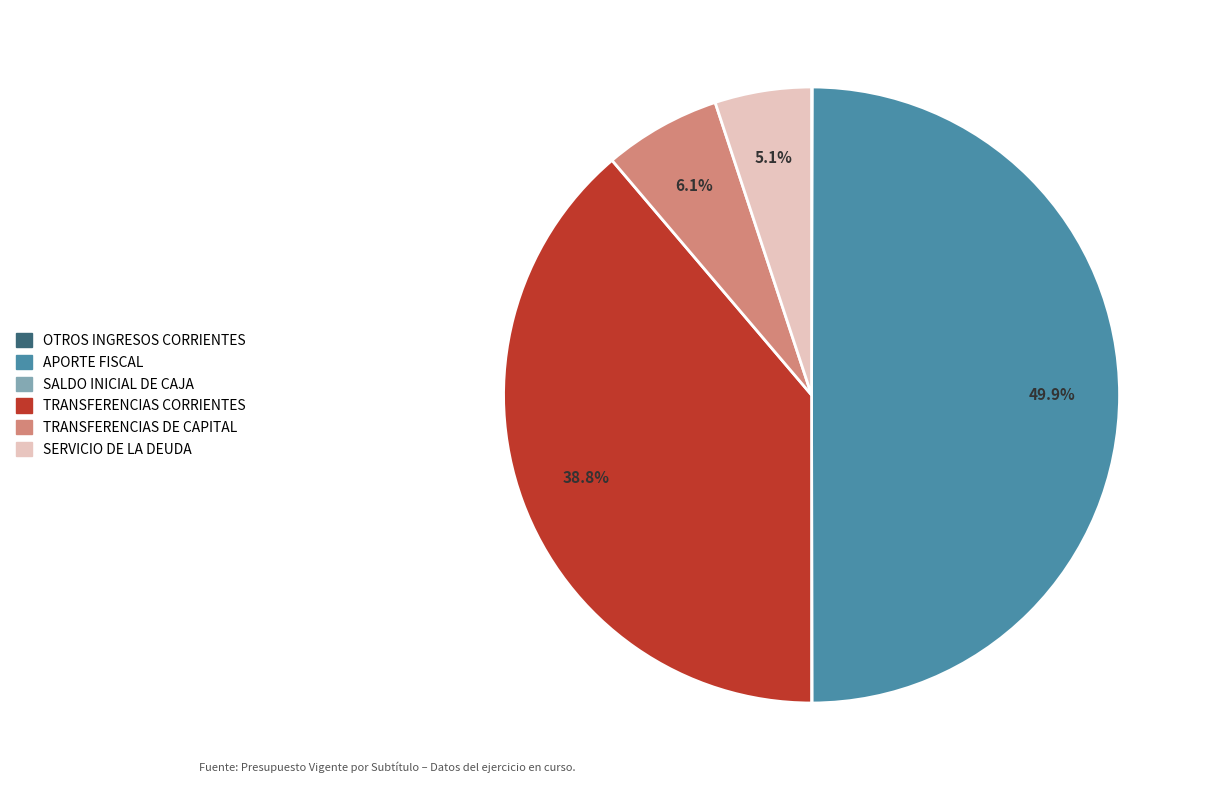

To the nearest percent, what is the average slice percentage?

17%